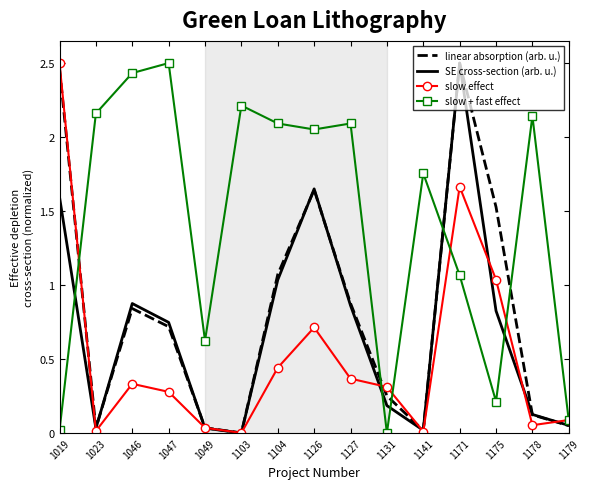

The value of slow effect at 1103 is 0.0. True or false?

True